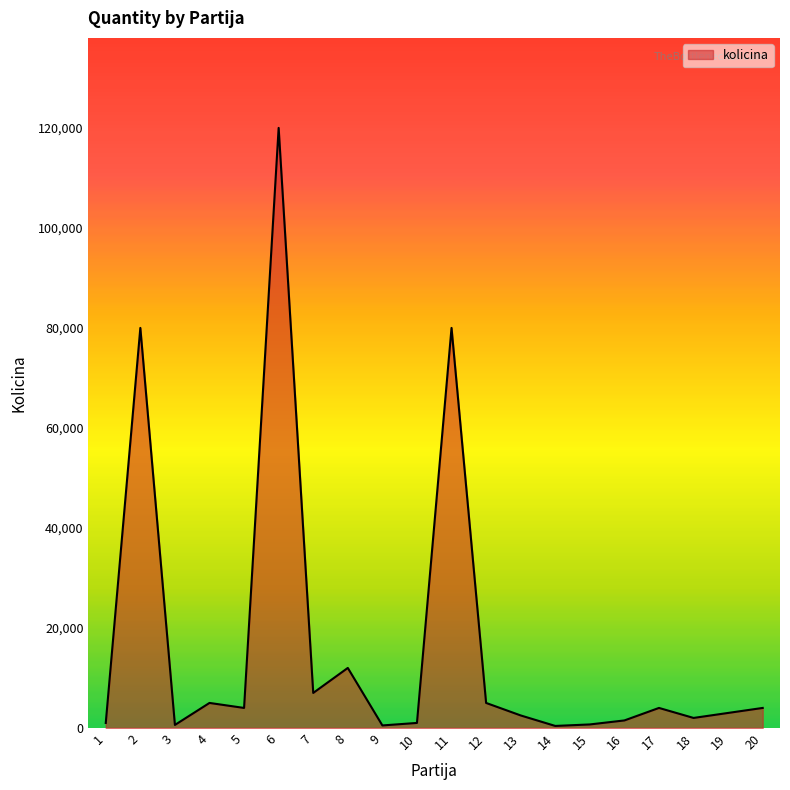

What is the difference between the maximum and minimum values?

119600